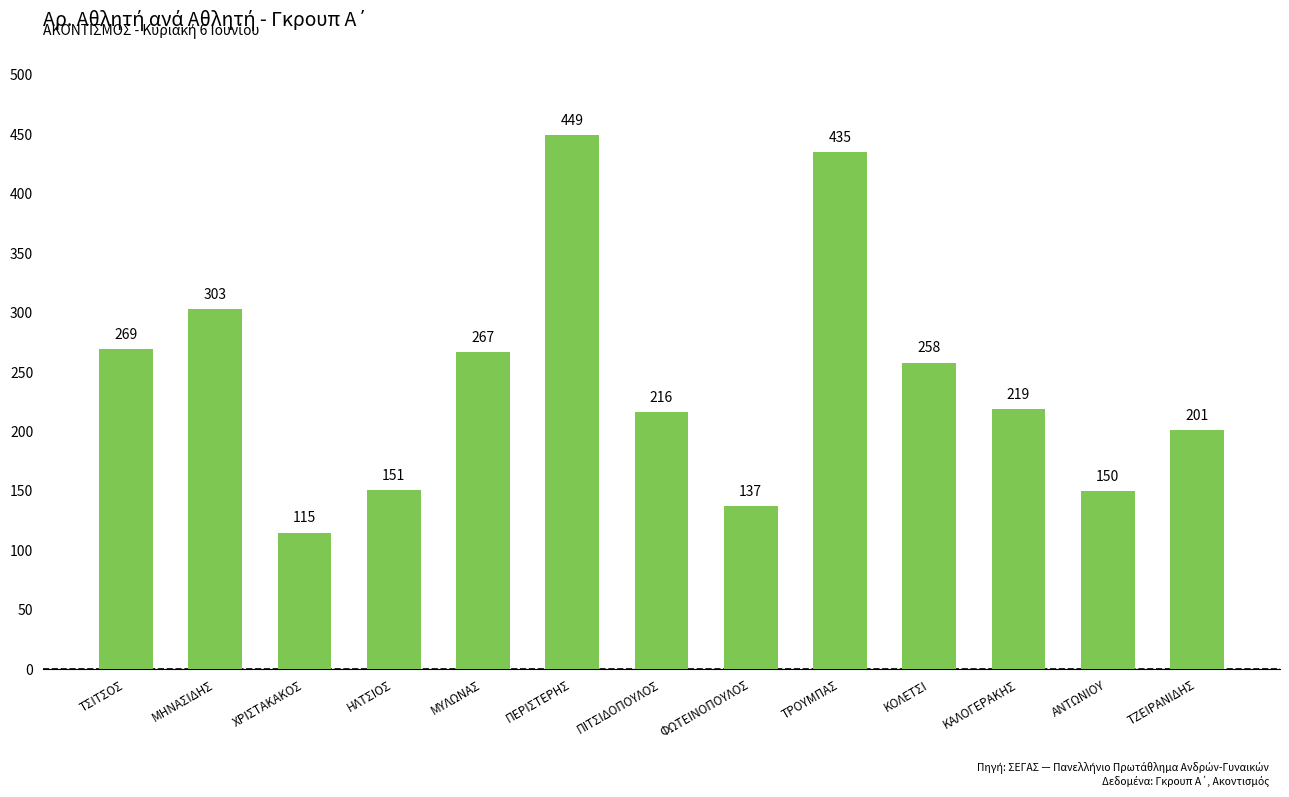

At which label is the value closest to 282?

ΤΣΙΤΣΟΣ